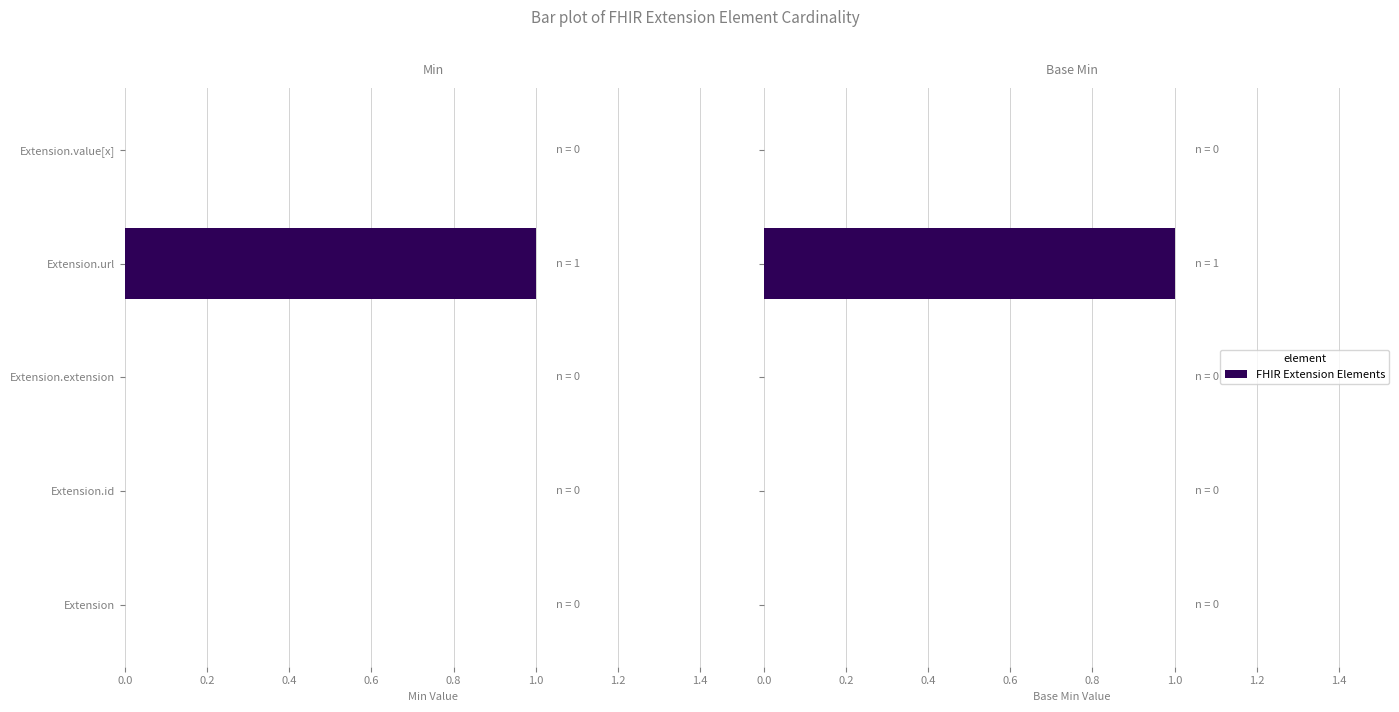

Does the chart contain stacked bars?

No